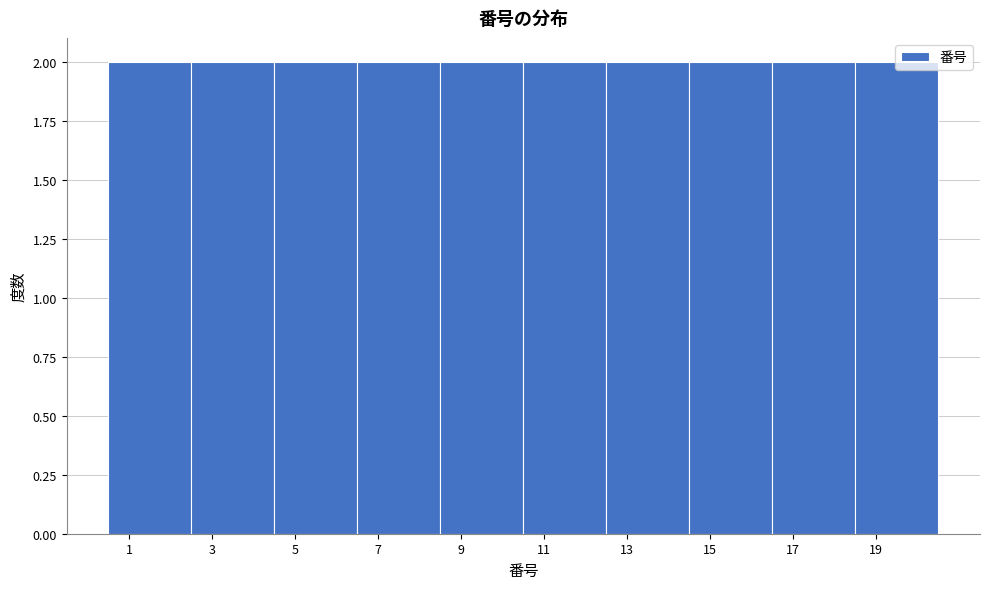

Reading left to right, transcribe this chart: for each bar, give the range it covers on the x-axis and its height. The values are not printed on the chart, so give them approximately, as read against the axis.

0.5 to 2.5: 2
2.5 to 4.5: 2
4.5 to 6.5: 2
6.5 to 8.5: 2
8.5 to 10.5: 2
10.5 to 12.5: 2
12.5 to 14.5: 2
14.5 to 16.5: 2
16.5 to 18.5: 2
18.5 to 20.5: 2